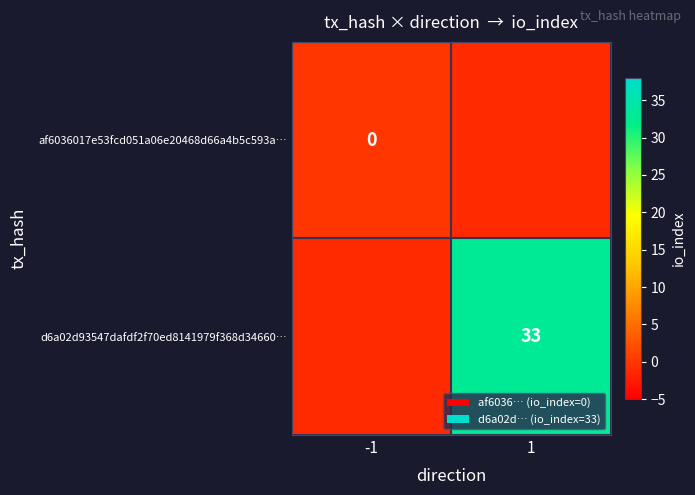

How many series are shown in this chart?

2